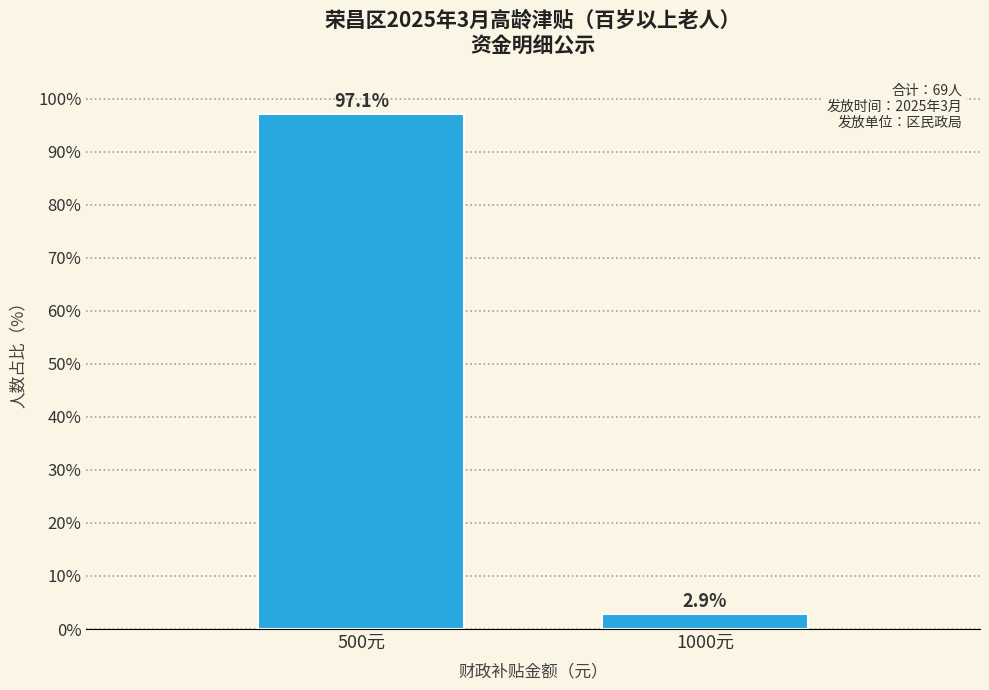

Reading left to right, extract all data points from this chart.

97.1	2.9